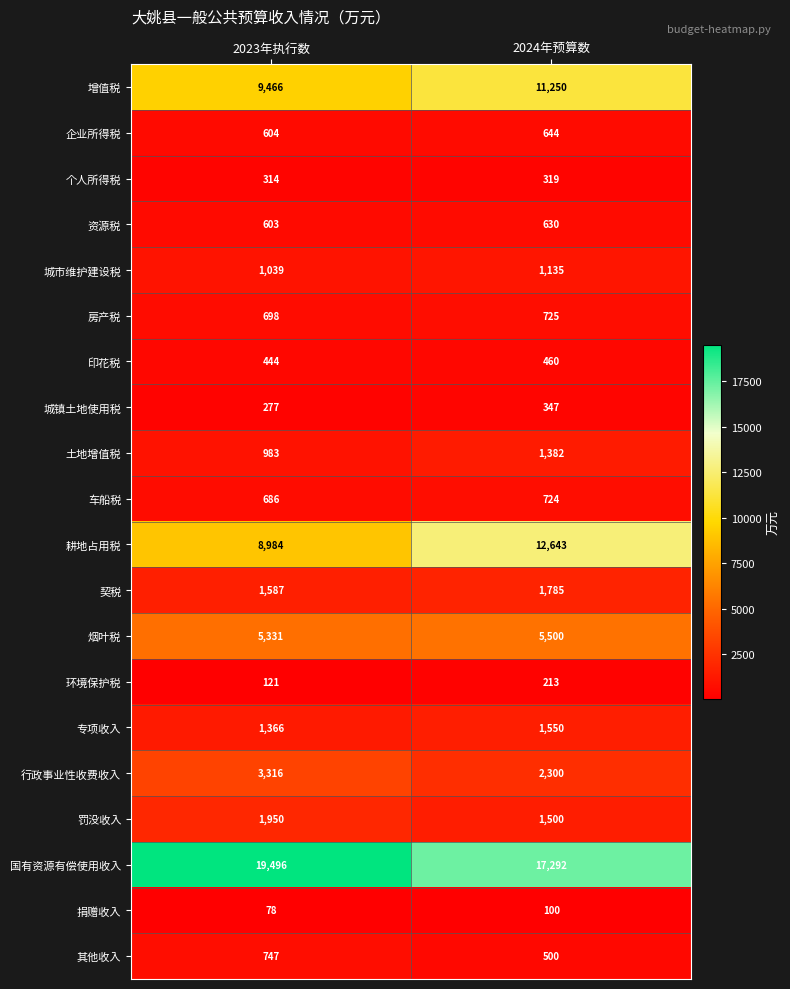

How many distinct data groups are displayed?

20